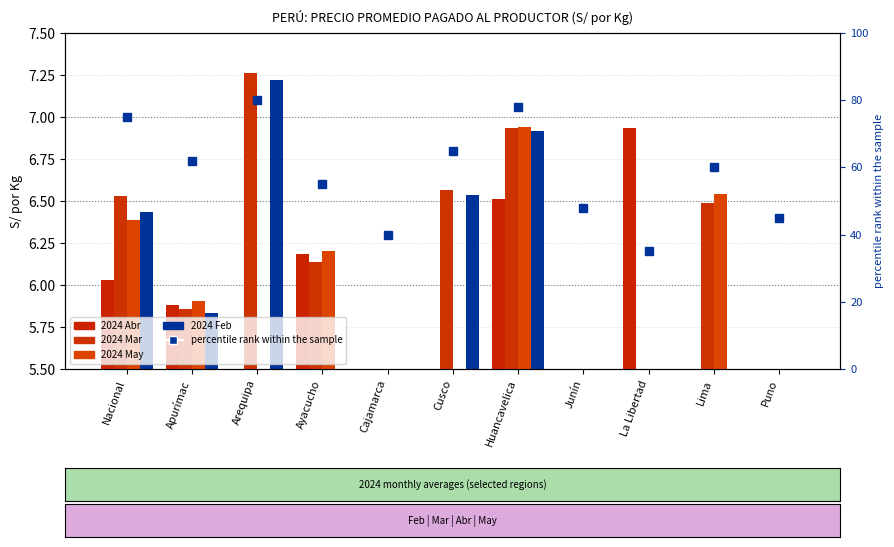

How many data points in percentile rank are above 60?

5